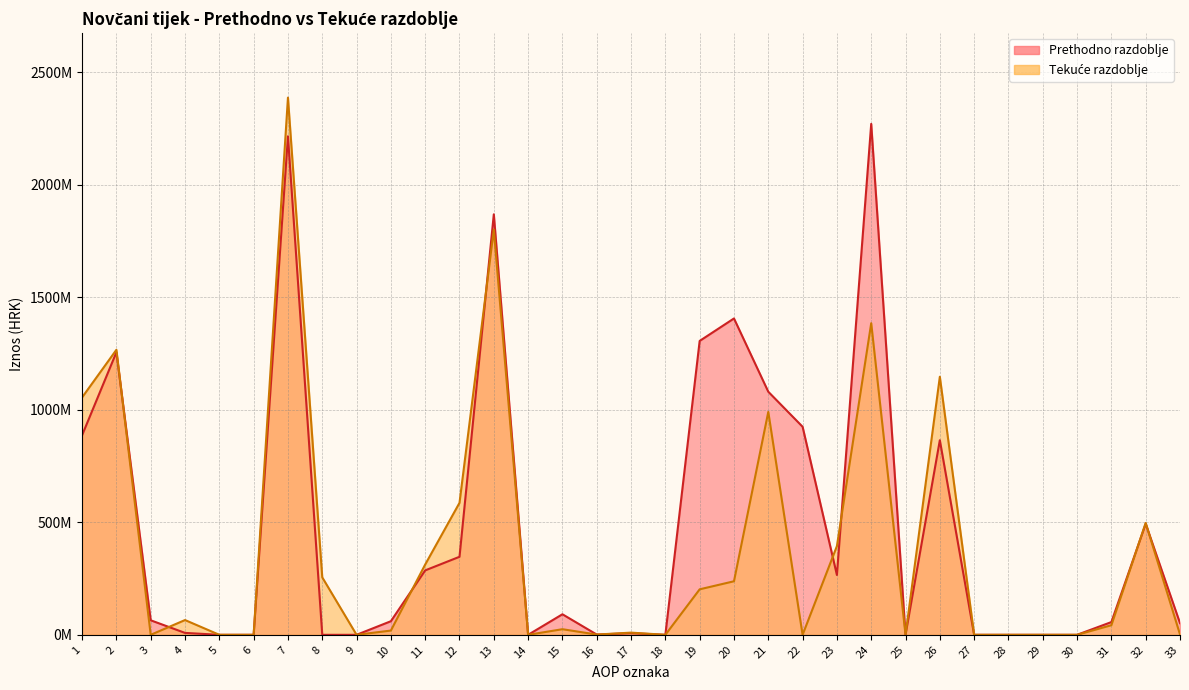

At 28, list the series in order from smallest to largest.

Prethodno razdoblje, Tekuće razdoblje